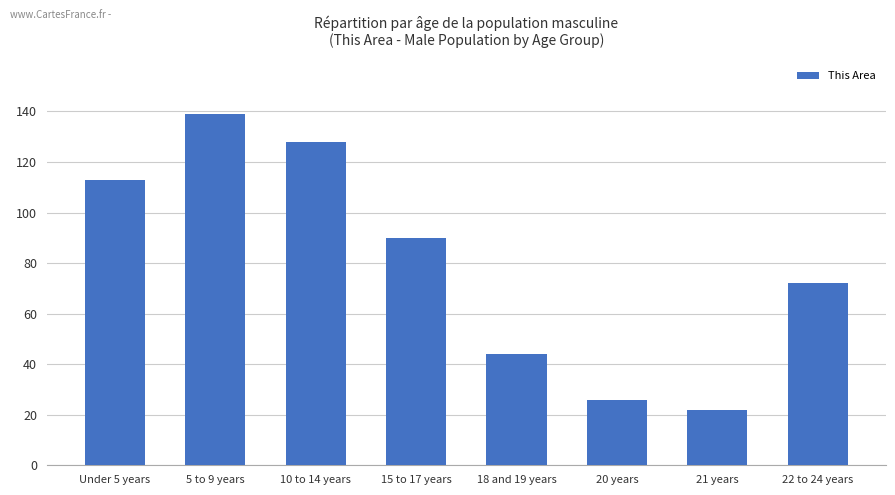

What is the label of the 5th bar from the right?

15 to 17 years